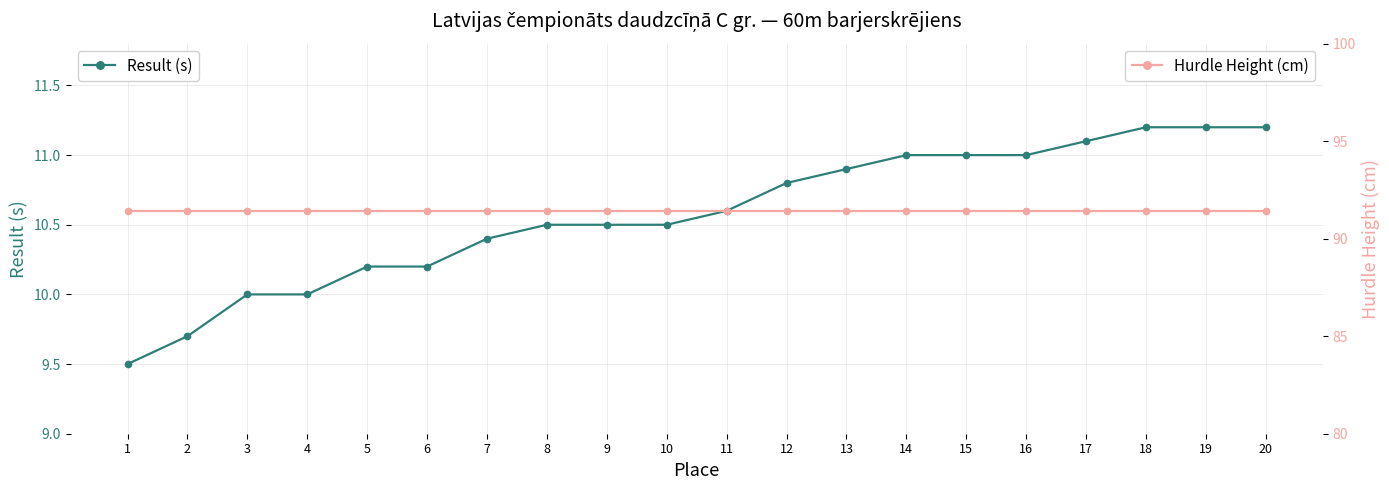

The value of Result (s) at 10 is 6.7. True or false?

False